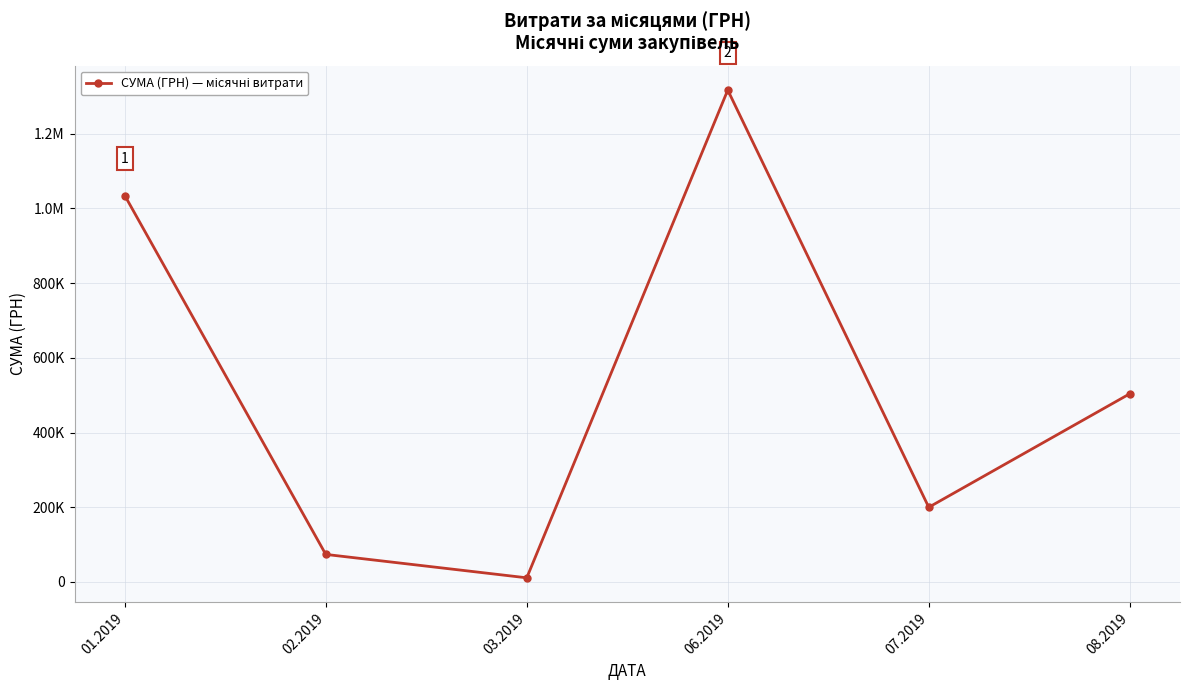

How many points are higher than both their immediate neighbors (excluding endpoints)?

1